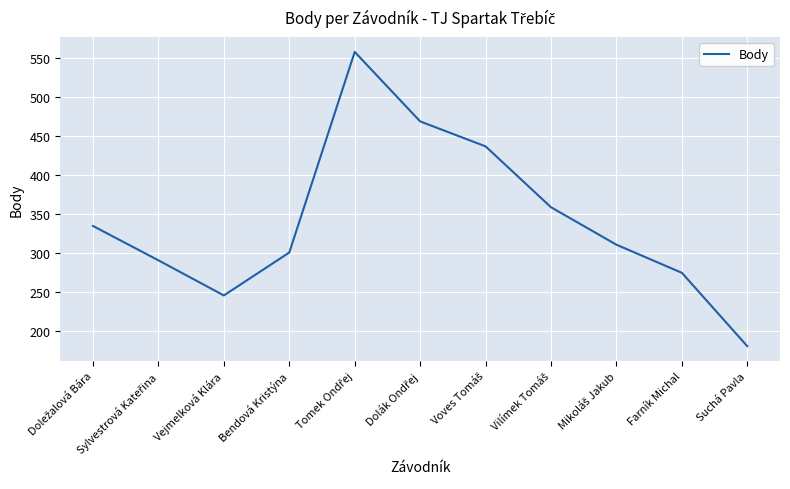

What is the difference between the second highest and minimum values?

288